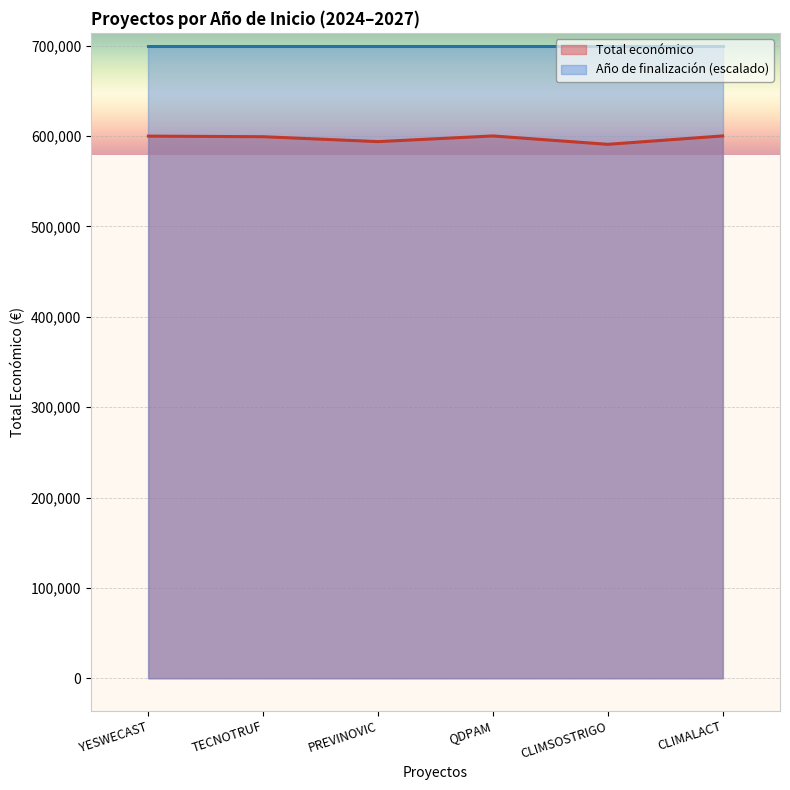

What is the value of the 5th point from the left?

590712